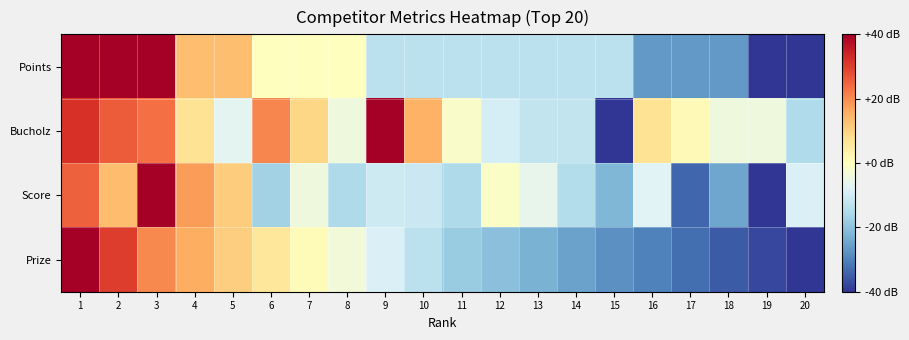

How many data points does each series have?

20